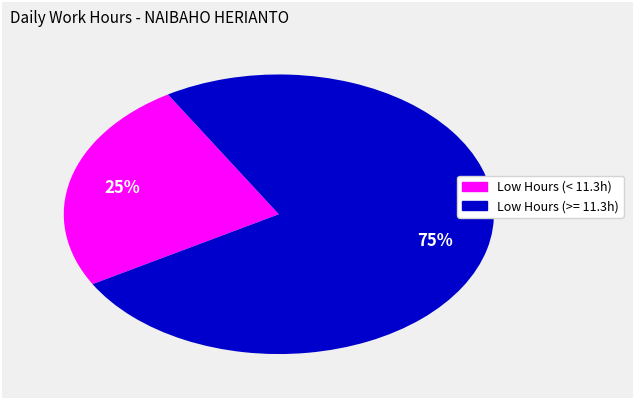

Is there a majority slice in this chart?

Yes